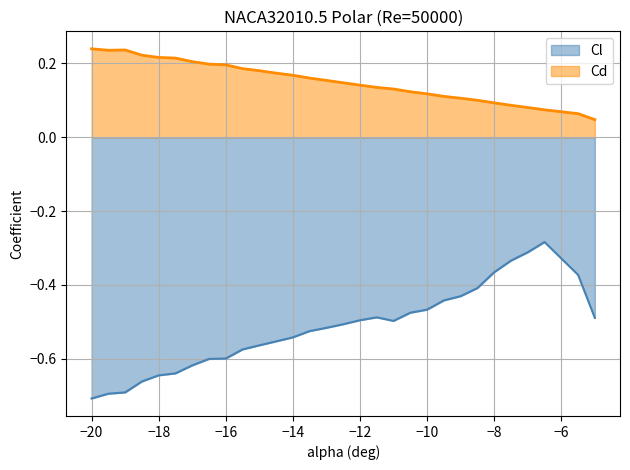

How many interior local valleys does the Cl series have?

1